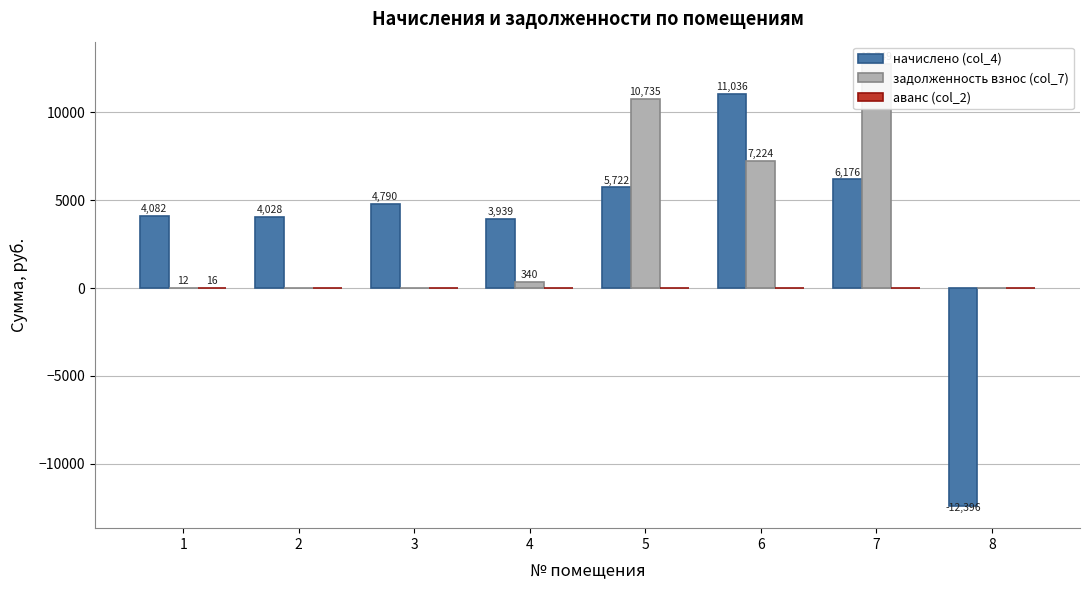

What is the difference between the highest and lowest values at 6?

11036.0